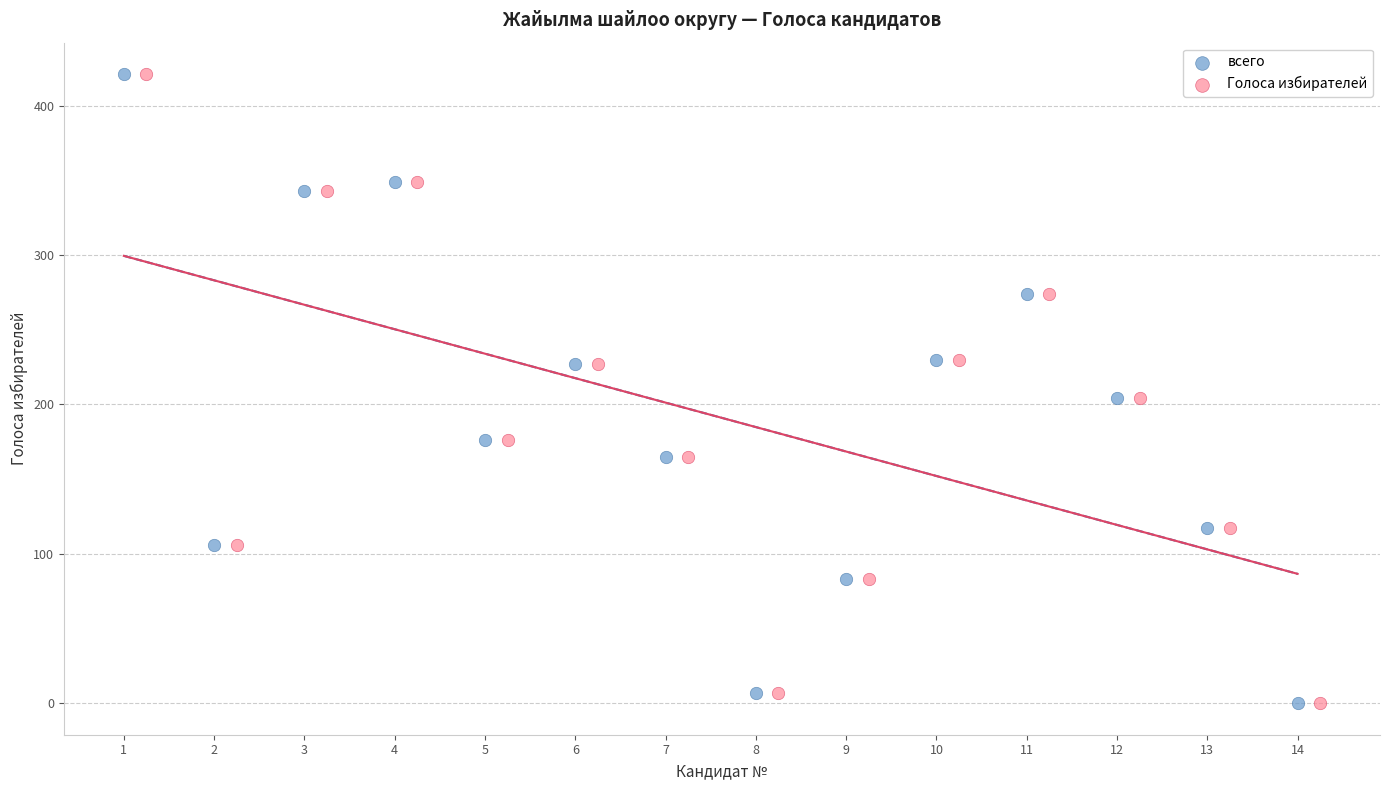

What are all the series names shown in the legend?

всего, Голоса избирателей